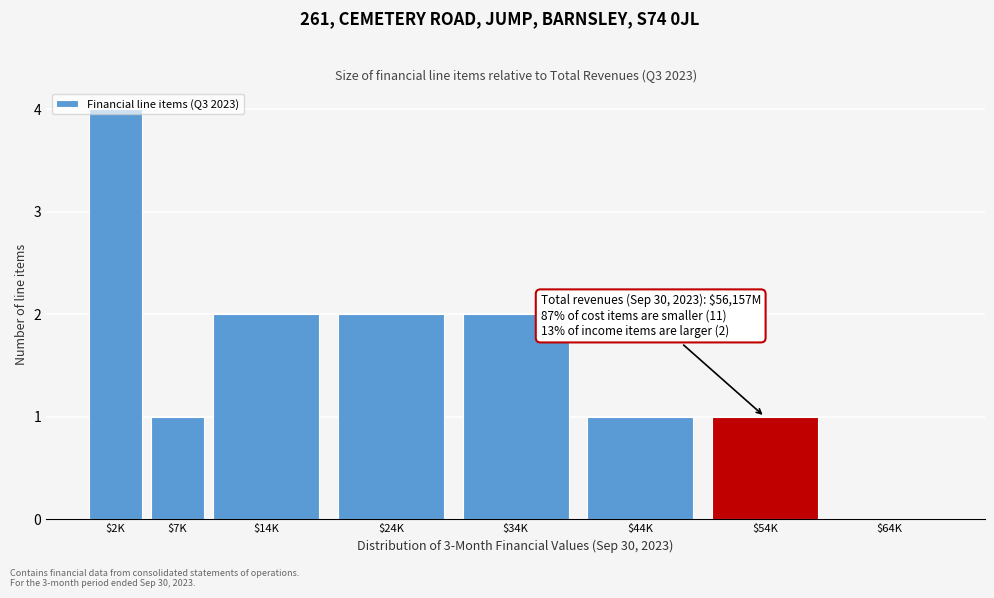

What is the maximum value shown in the chart?

4